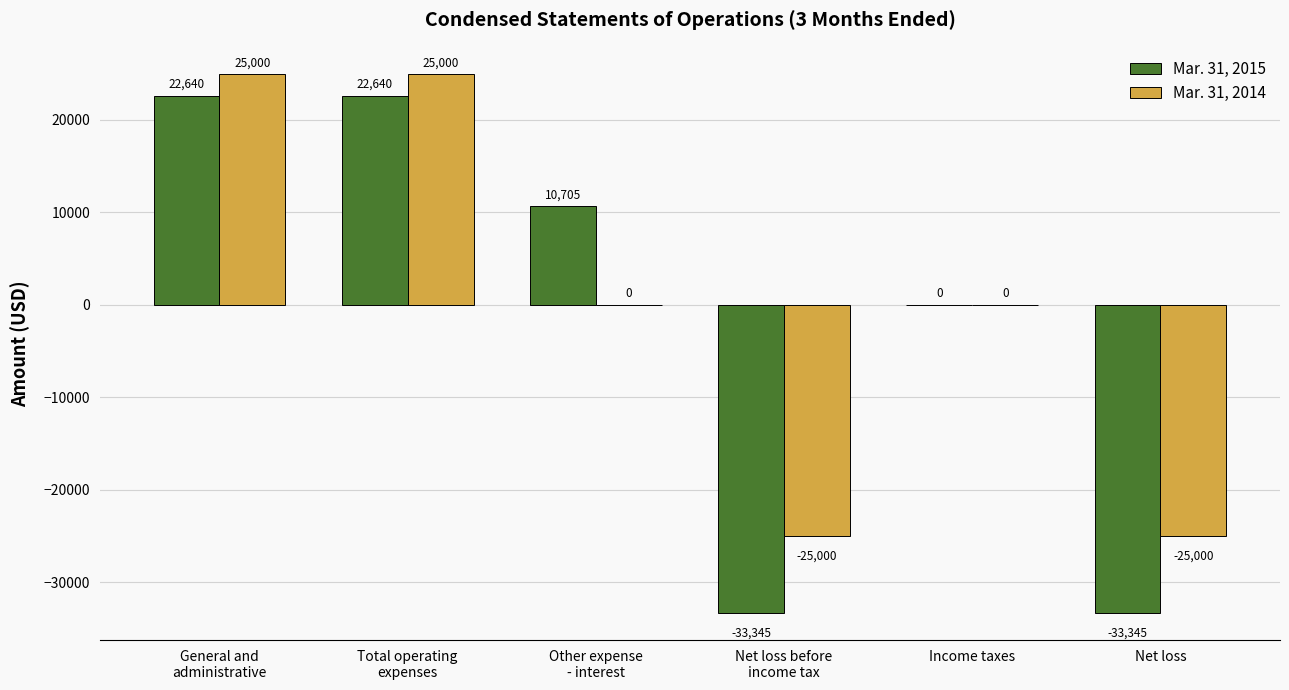

How many groups of bars are there?

6